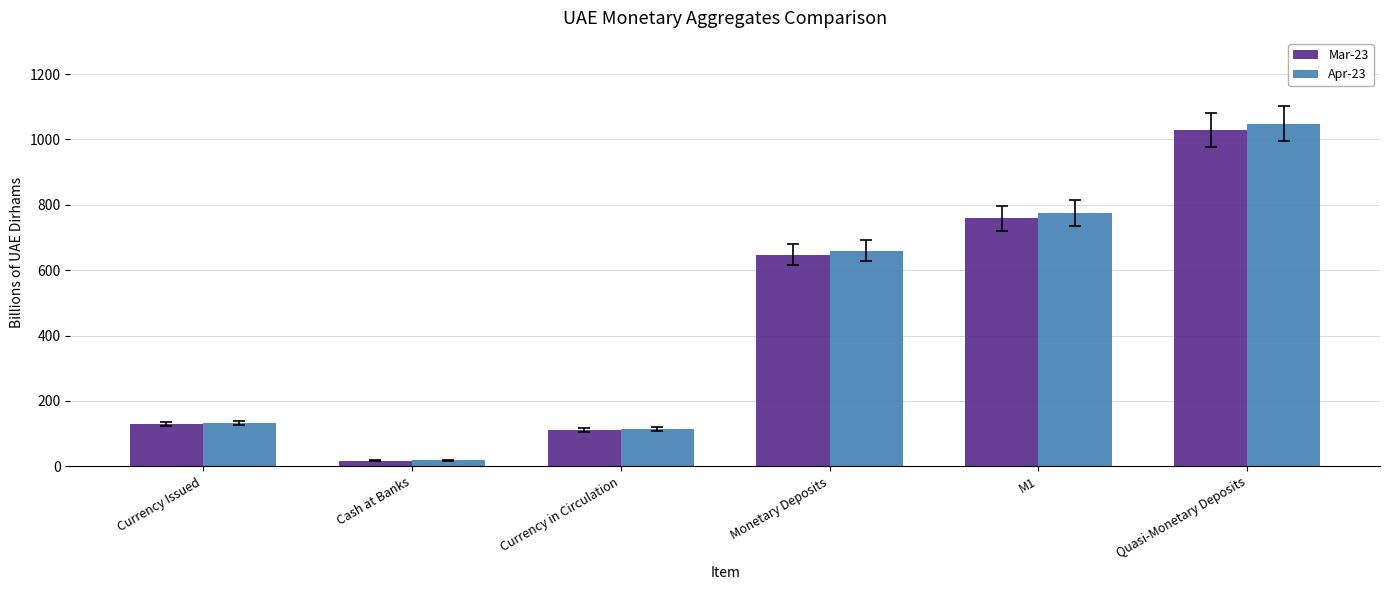

True or false: Mar-23 has a value of 111.8 at Currency in Circulation.

True